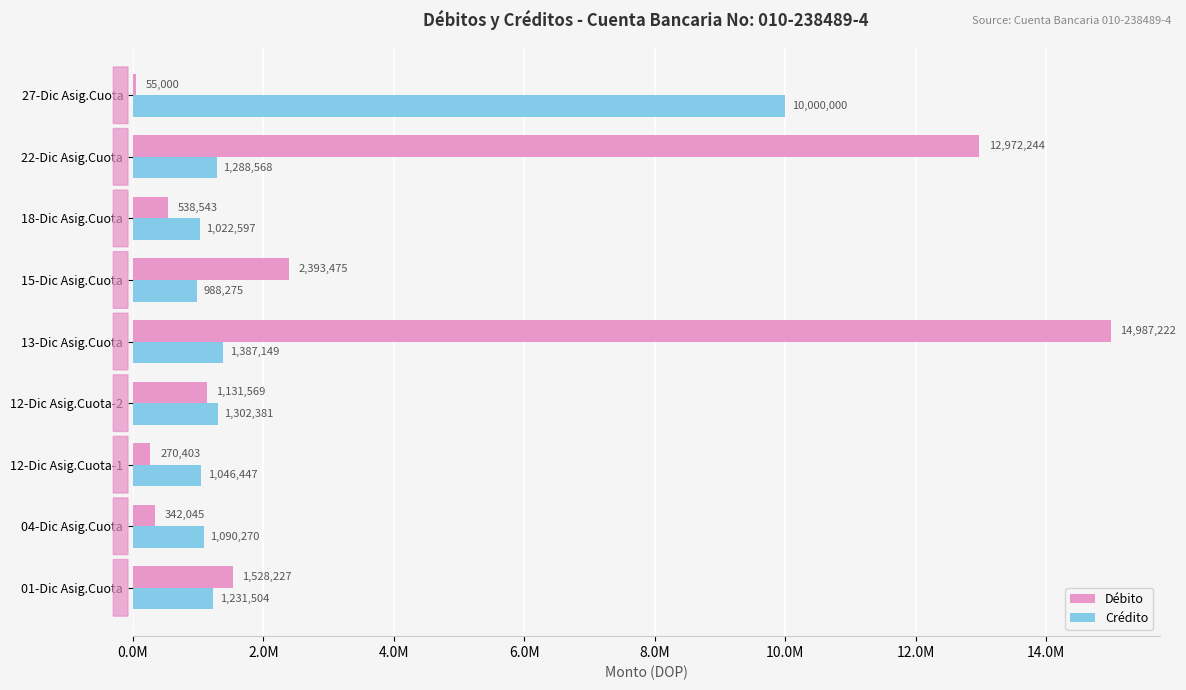

What is the lowest value of the Débito series?

55000.0